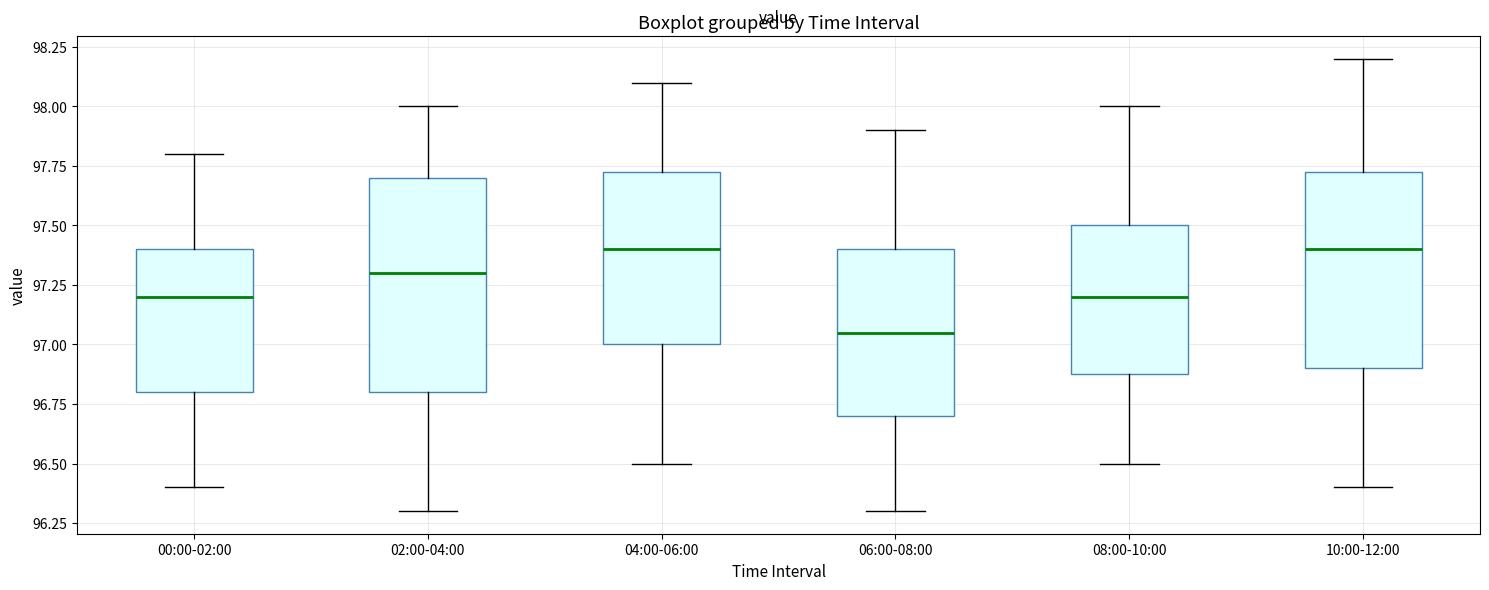

Reading left to right, transcribe this box plot: for each box, give where its median line is, the range the box spans, and where its two whiskers end, as read against the y-axis. The values are not printed on the chart, so give them approximately, as read against the axis.

00:00-02:00: median 97.20, box 96.80 to 97.40, whiskers 96.40 to 97.80
02:00-04:00: median 97.30, box 96.80 to 97.70, whiskers 96.30 to 98.00
04:00-06:00: median 97.40, box 97.00 to 97.75, whiskers 96.50 to 98.10
06:00-08:00: median 97.05, box 96.70 to 97.40, whiskers 96.30 to 97.90
08:00-10:00: median 97.20, box 96.90 to 97.50, whiskers 96.50 to 98.00
10:00-12:00: median 97.40, box 96.90 to 97.75, whiskers 96.40 to 98.20